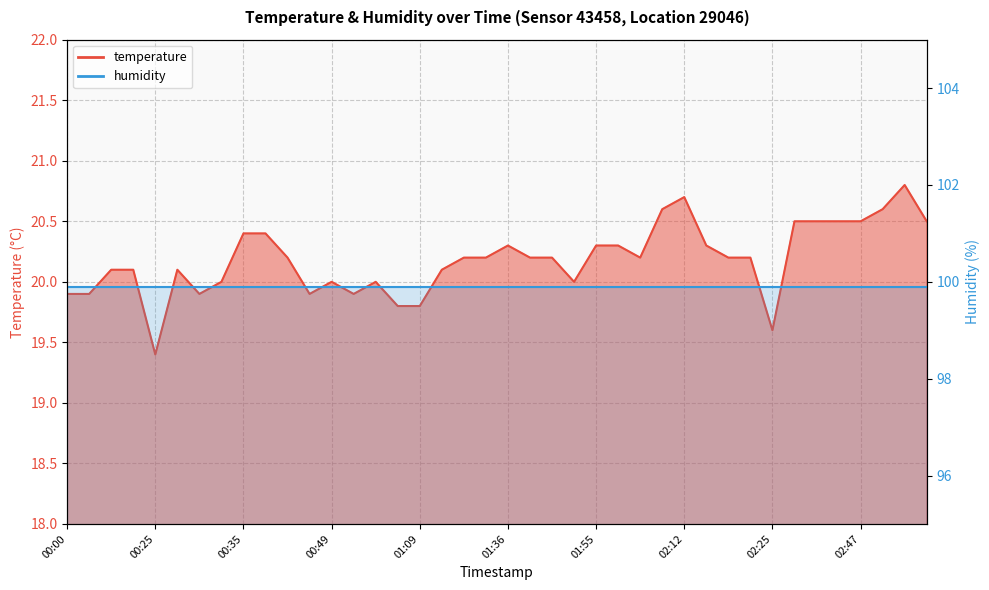

What is the smallest value displayed?

19.4